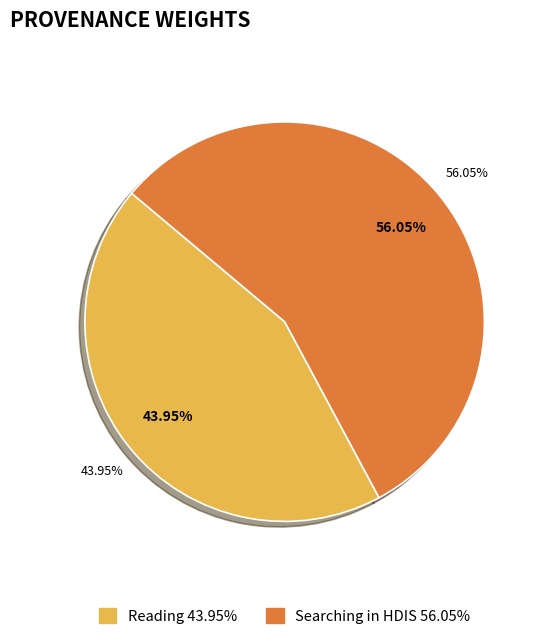

Rank the categories by value from highest to lowest.

Searching in HDIS, Reading